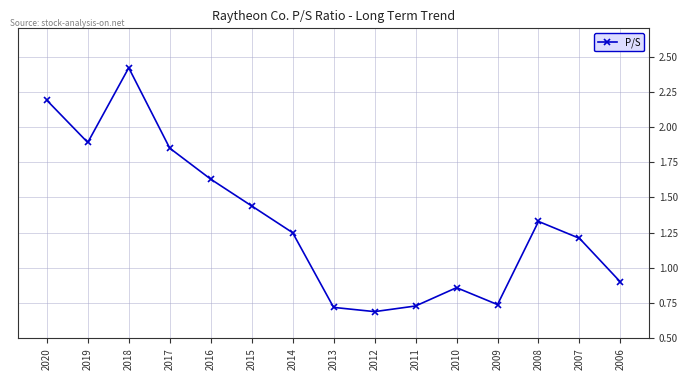

Between 2008 and 2013, which is larger?

2008